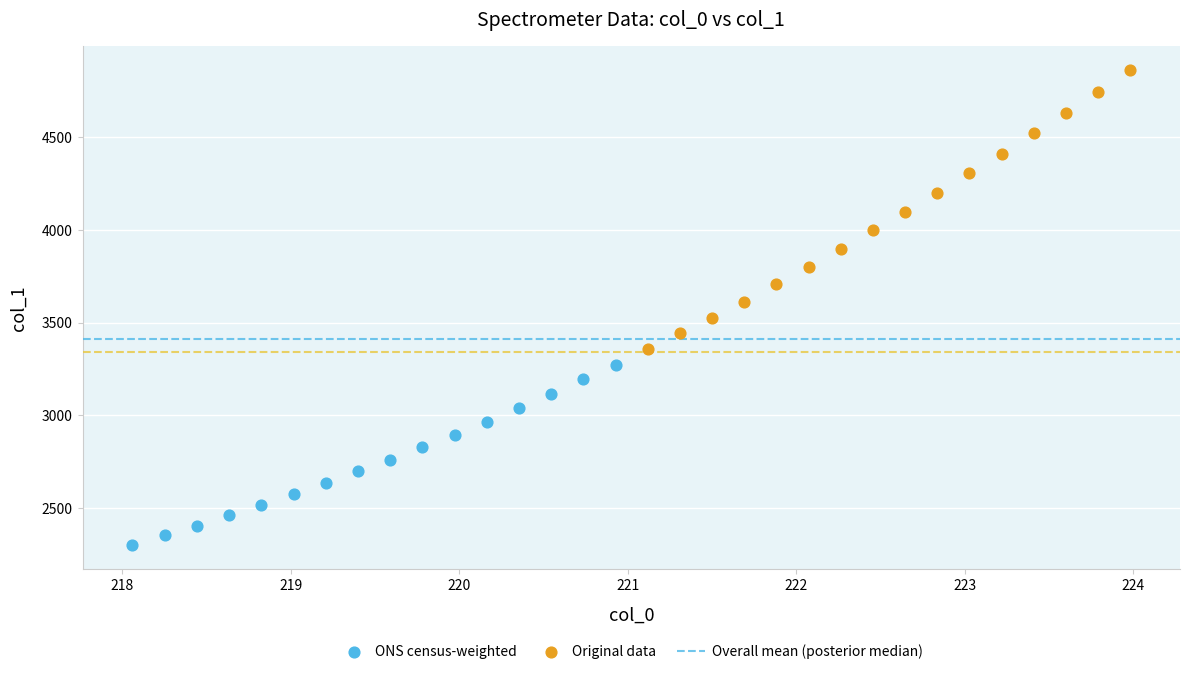

Which series contains the highest Y value?

Original data